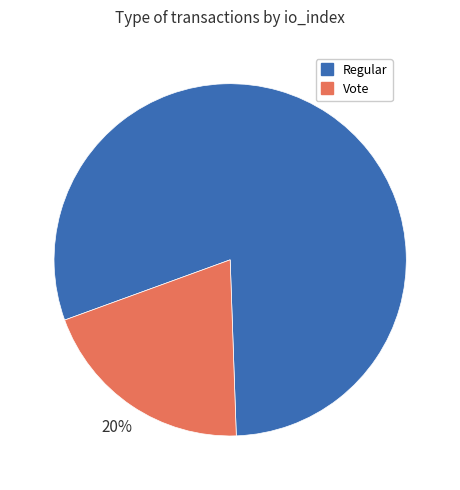

Is the sum of Vote and Regular greater than half?

Yes